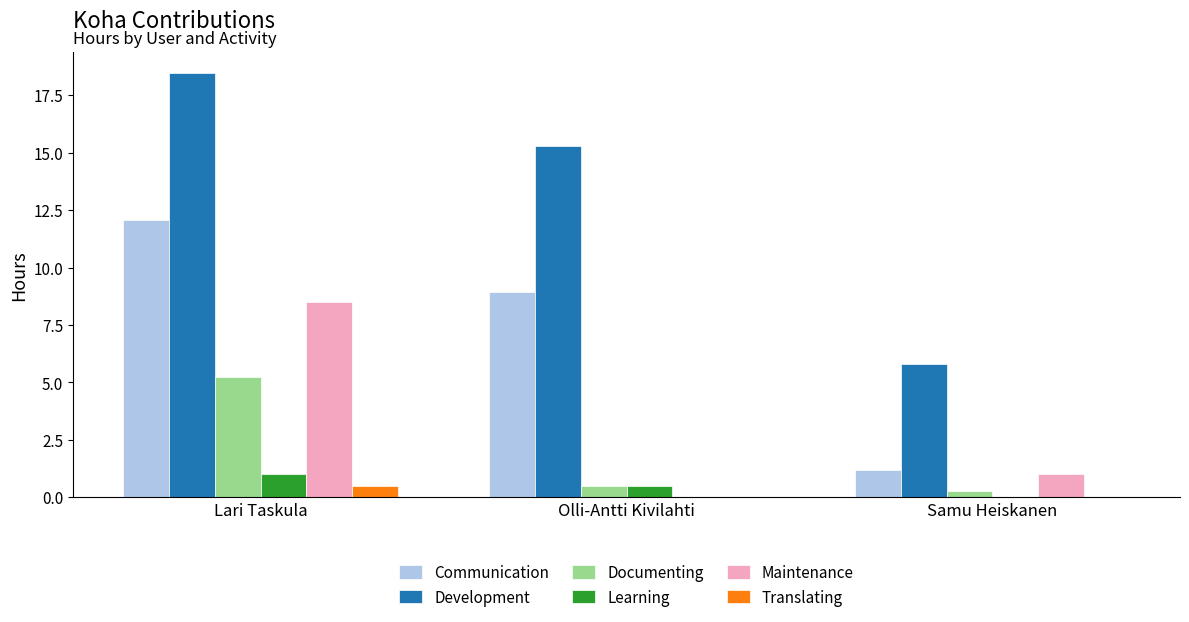

What is the average value of the Maintenance series?

3.2